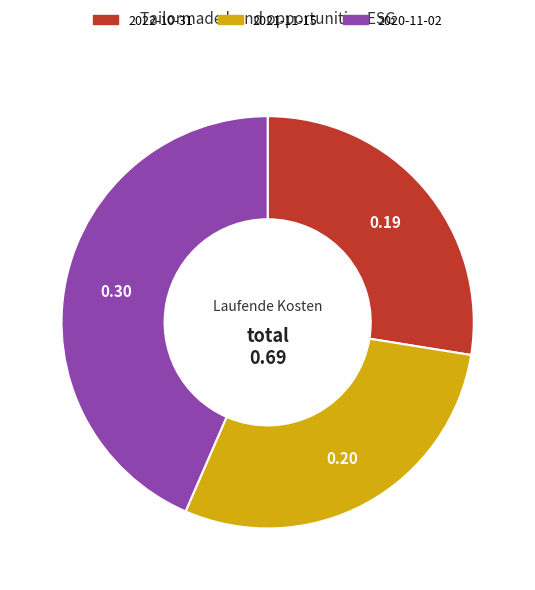

Rank the categories by value from lowest to highest.

2022-10-31, 2021-11-15, 2020-11-02